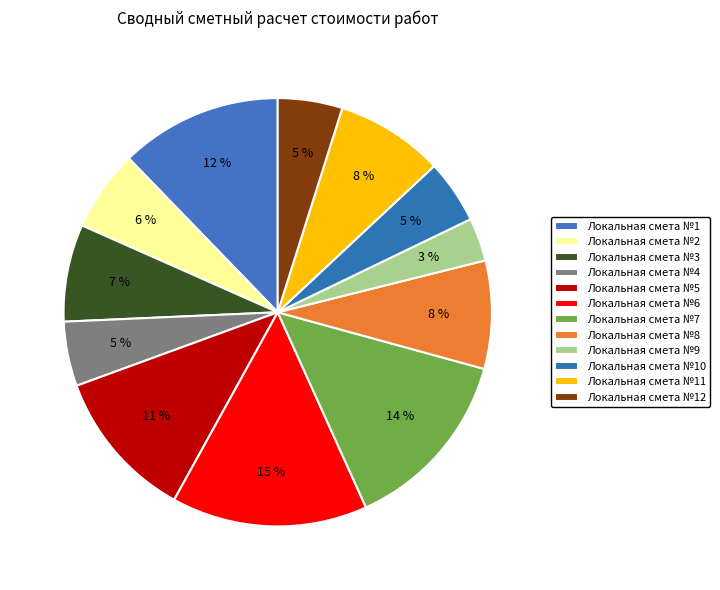

Approximately how many times larger is the value at Локальная смета №9 compared to Локальная смета №7?

0.2